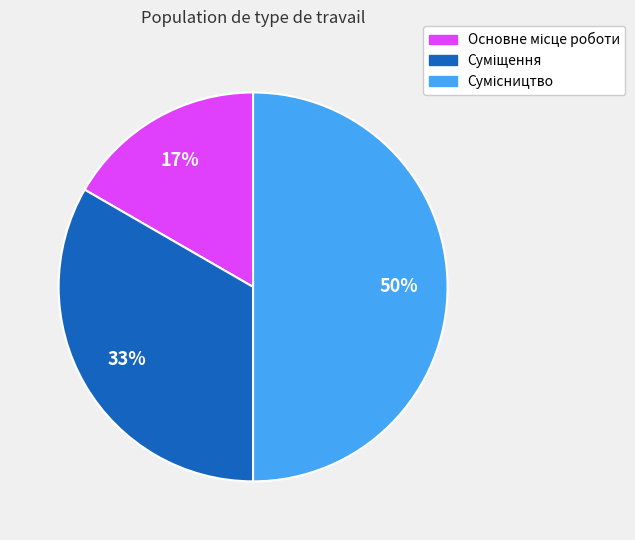

To the nearest percent, what is the difference between the largest and smallest slice percentages?

33%